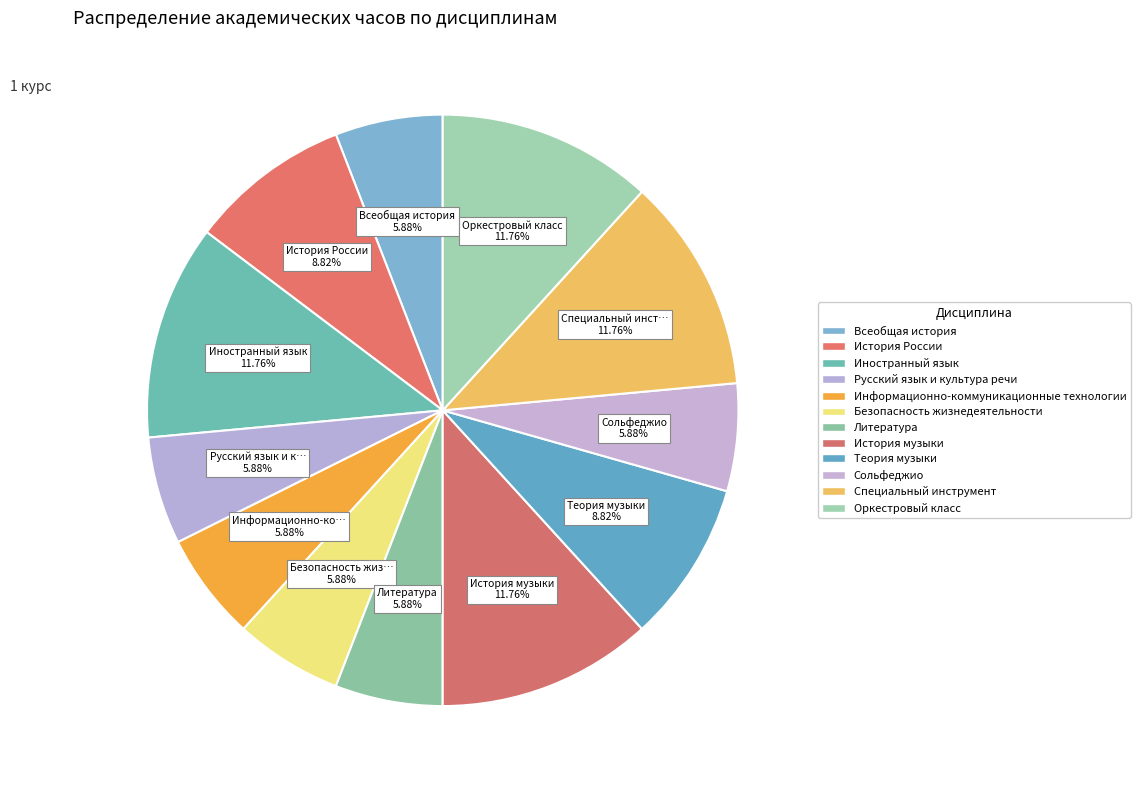

How many slices are in this pie chart?

12